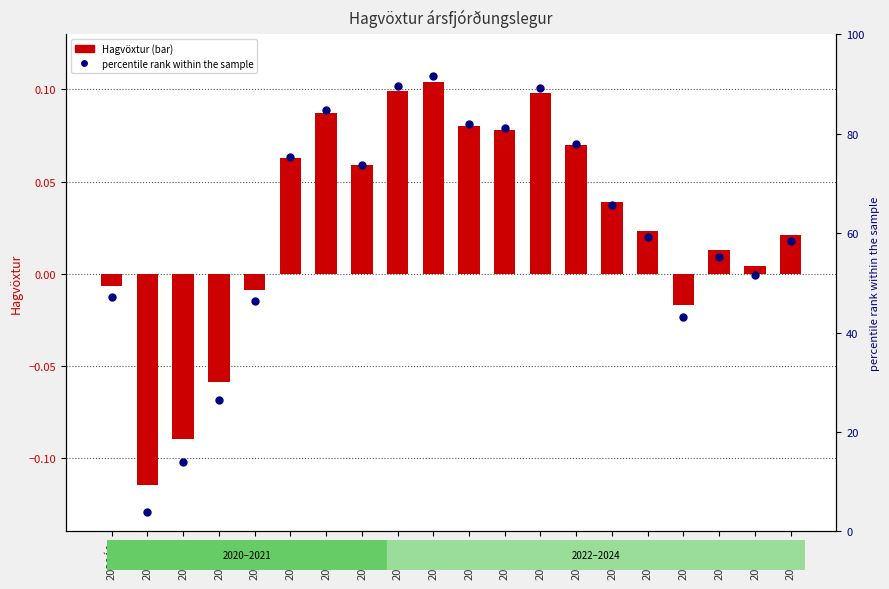

At how many categories does at least one series exceed 80?

6